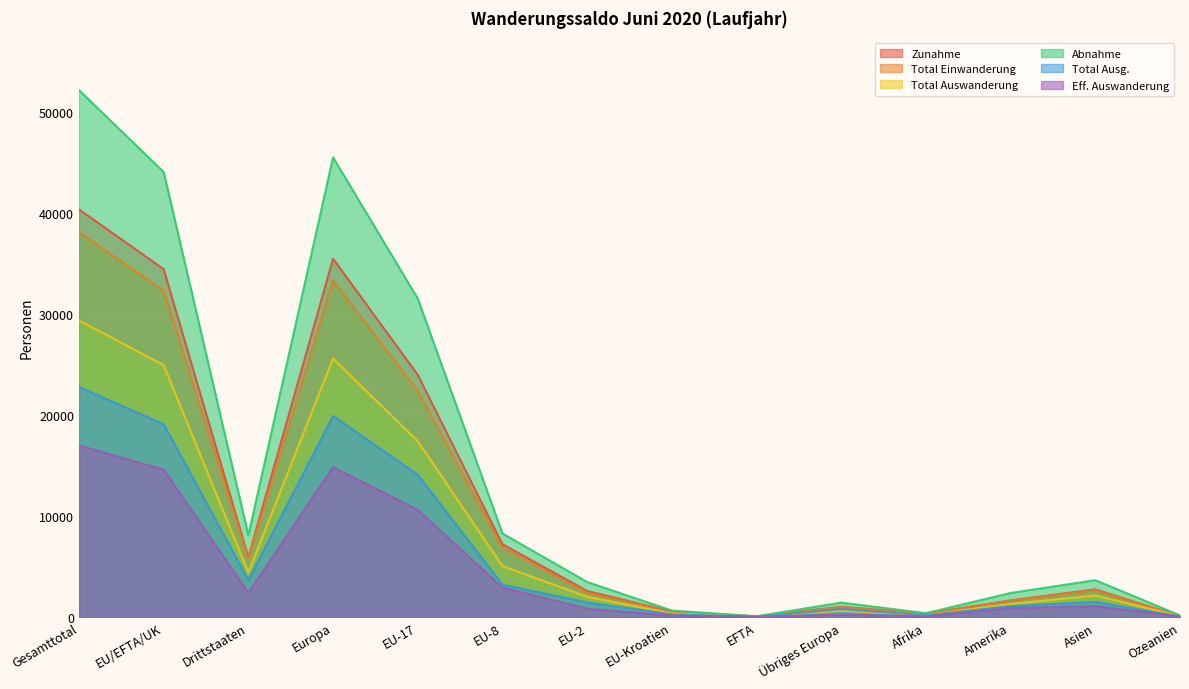

What are all the series names shown in the legend?

Zunahme, Total Einwanderung, Total Auswanderung, Abnahme, Total Ausg., Eff. Auswanderung